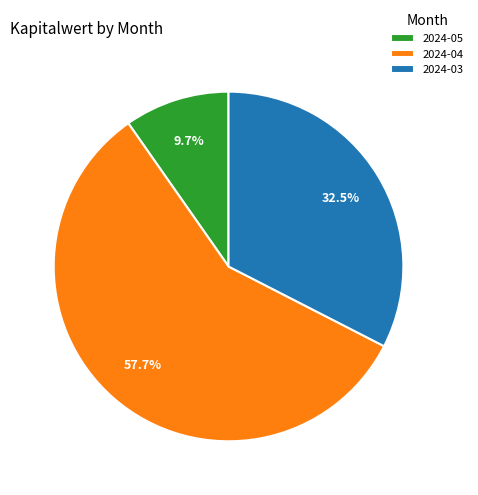

Do 2024-05 and 2024-04 together represent more than half of the pie?

Yes